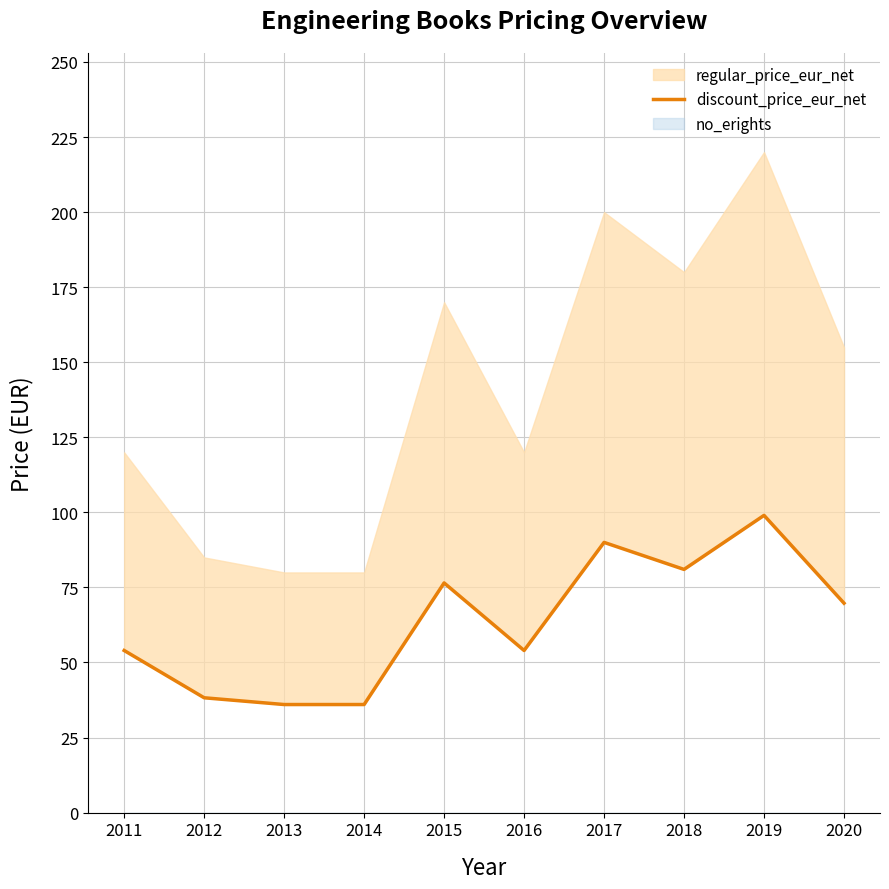

List the labels in order of value, smallest first.

2013, 2014, 2012, 2011, 2016, 2020, 2015, 2018, 2017, 2019